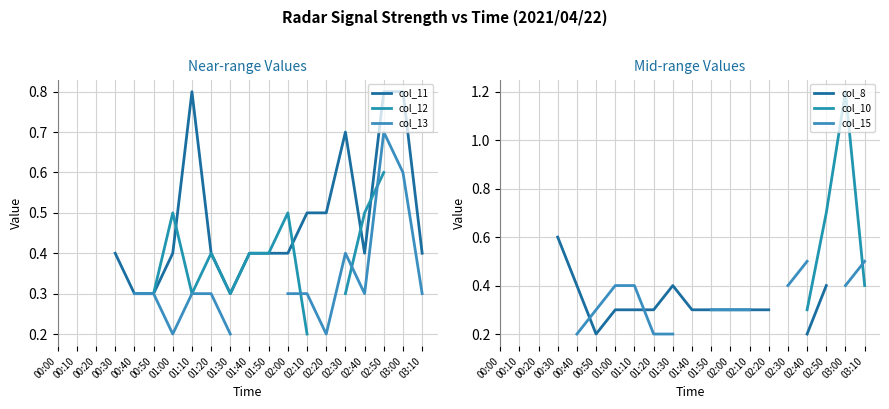

True or false: col_12 has more than 1 points higher than both neighbors.

True